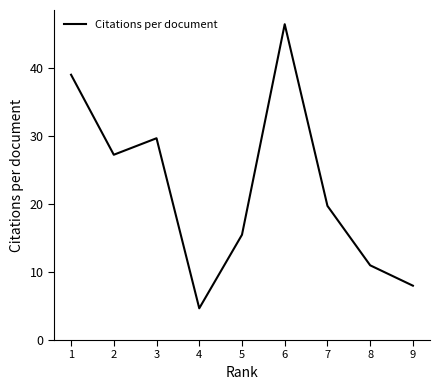

How many interior local peaks (higher than both neighbors) does the data have?

2